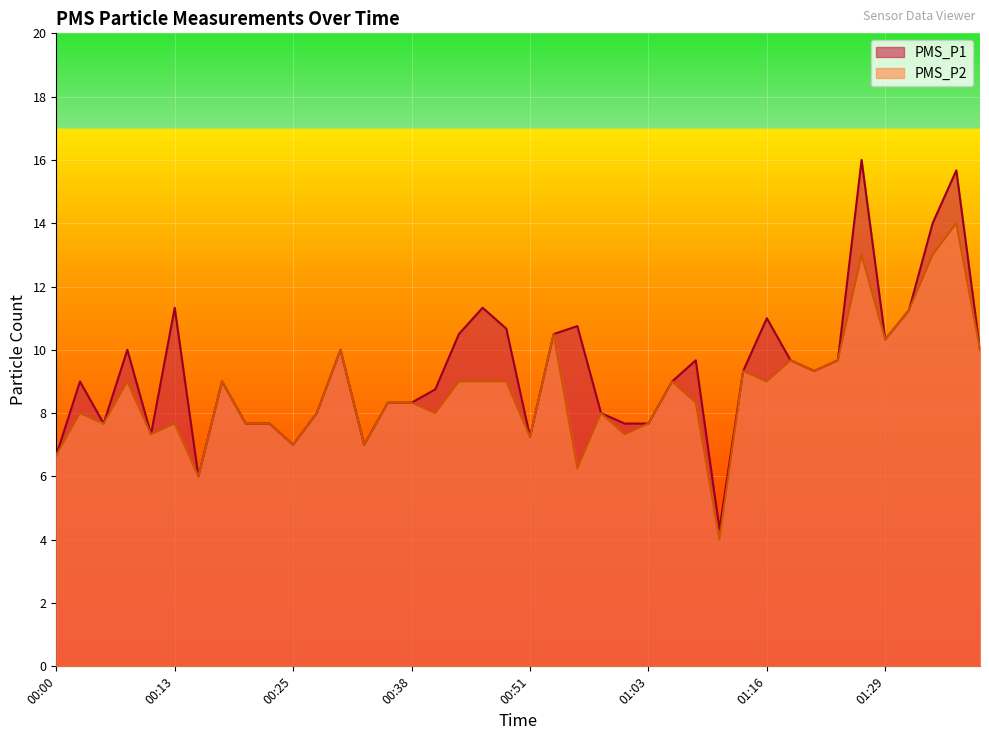

List the series in order of their overall mean, highest first.

PMS_P1, PMS_P2